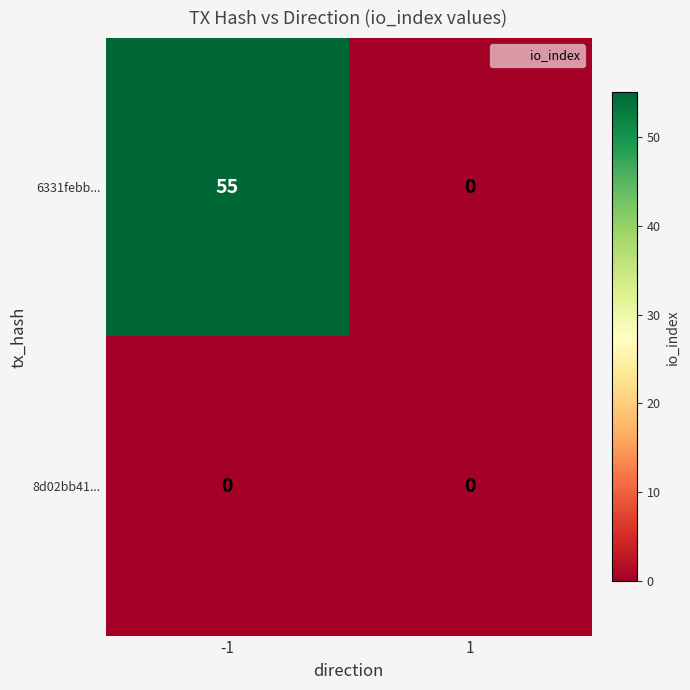

List the series in order of their overall mean, highest first.

6331febb..., 8d02bb41...